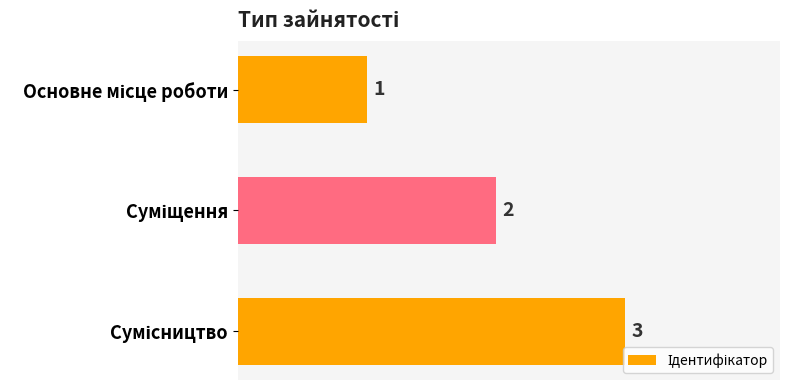

How many values are between 1 and 3?

3